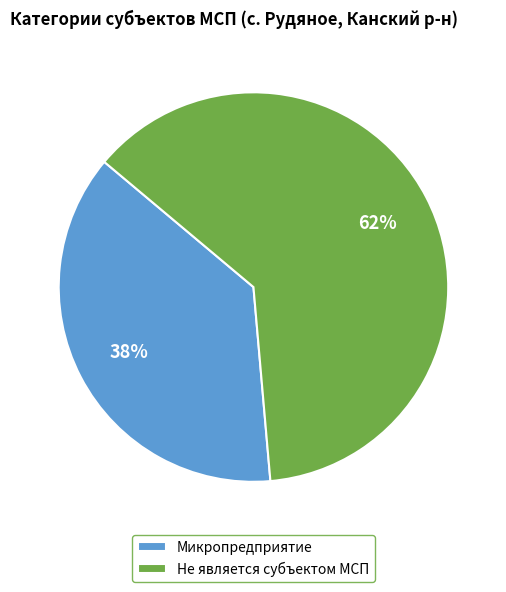

To the nearest percent, what is the combined percentage of Не является субъектом МСП and Микропредприятие?

100%